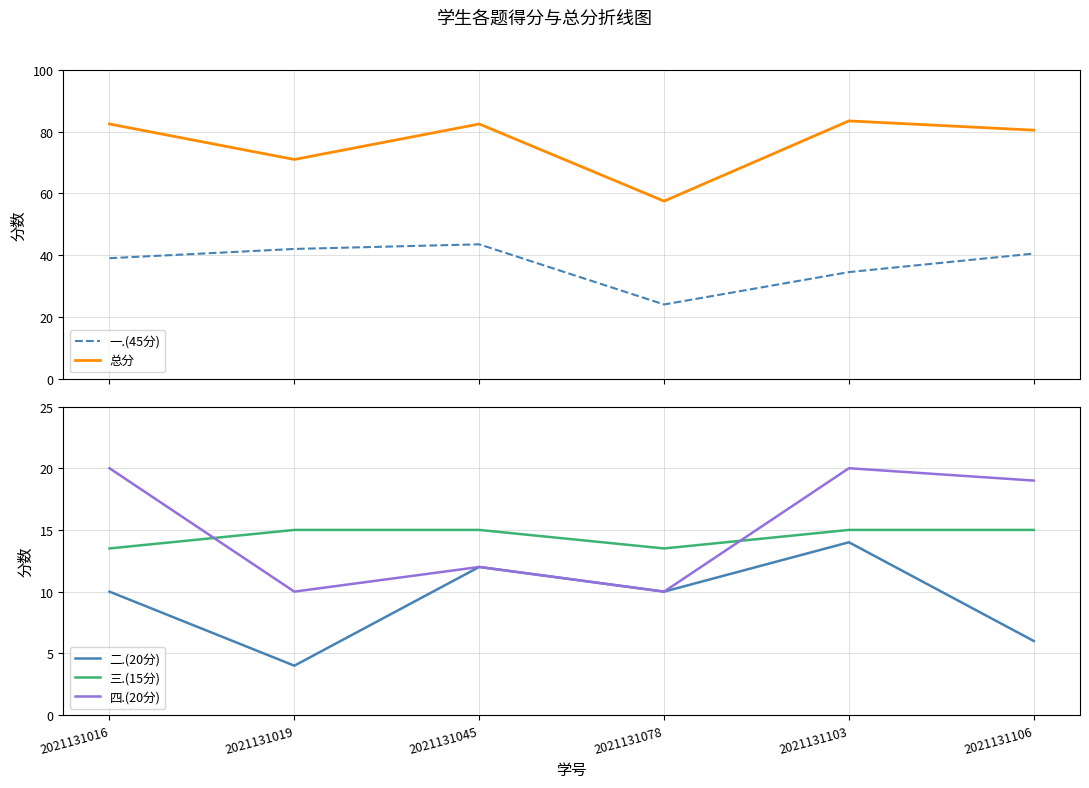

Which has a higher value, 2021131016 or 2021131045?

2021131045